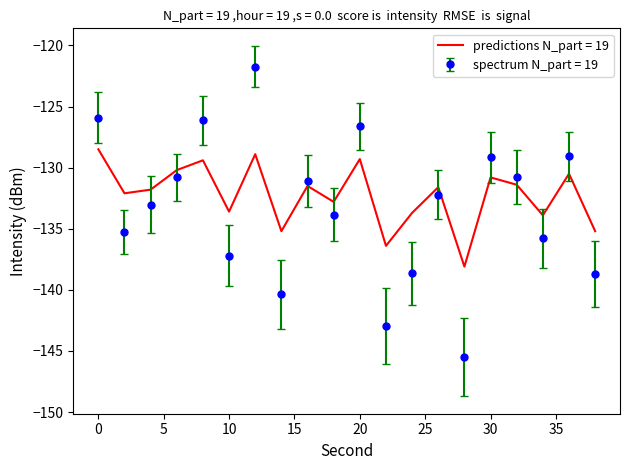

Which series ends up on top after the final intersection of spectrum N_part = 19 and predictions N_part = 19?

predictions N_part = 19